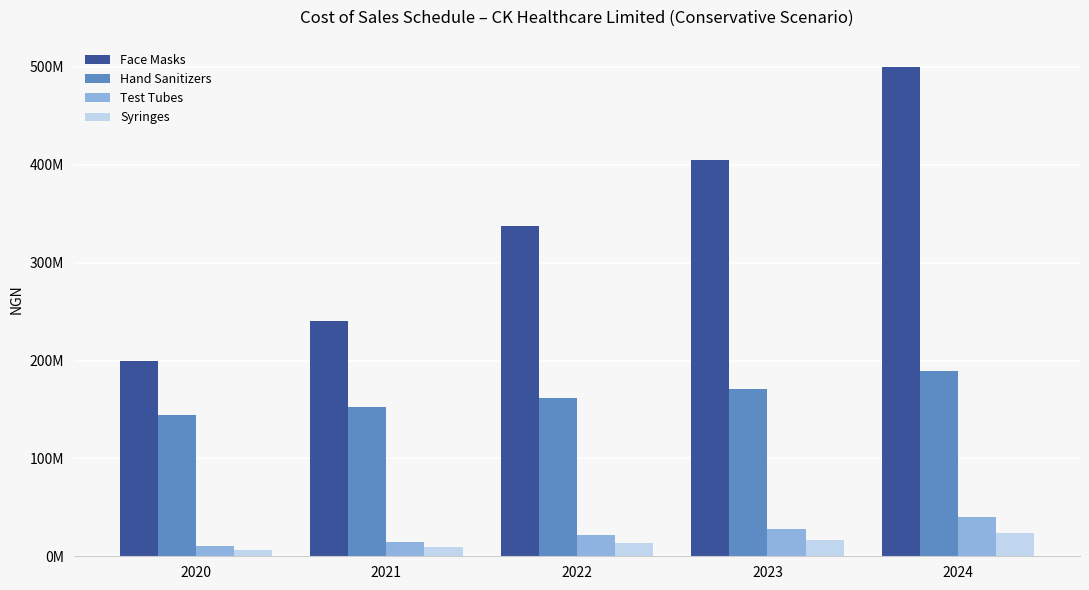

What is the total value across all series at 2023?

620800000